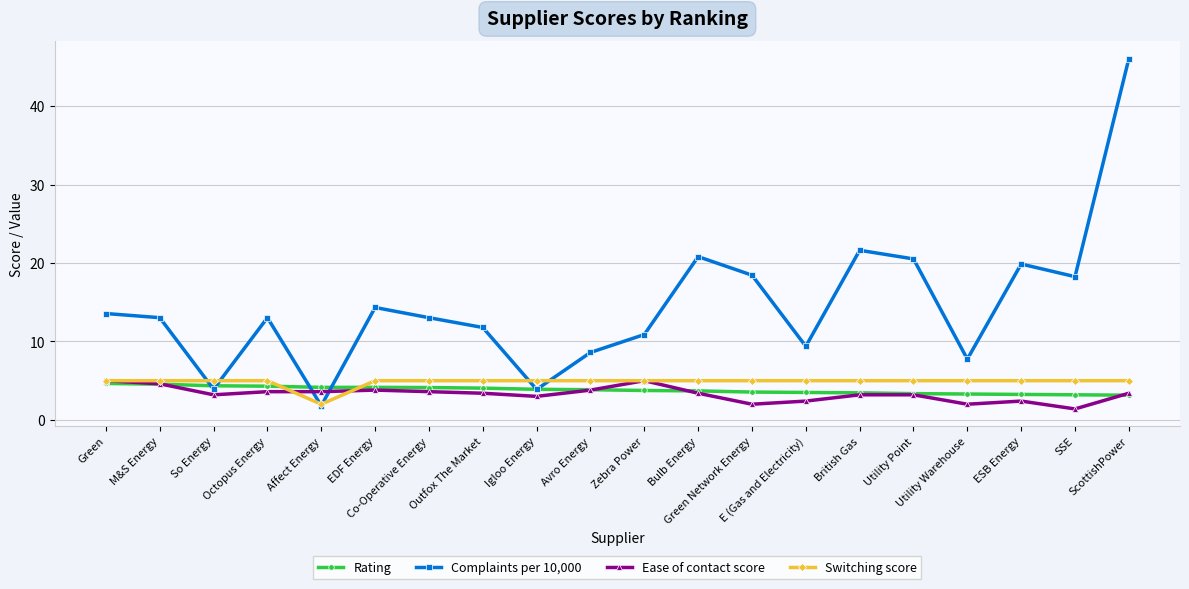

What is the maximum value for Rating?

4.7